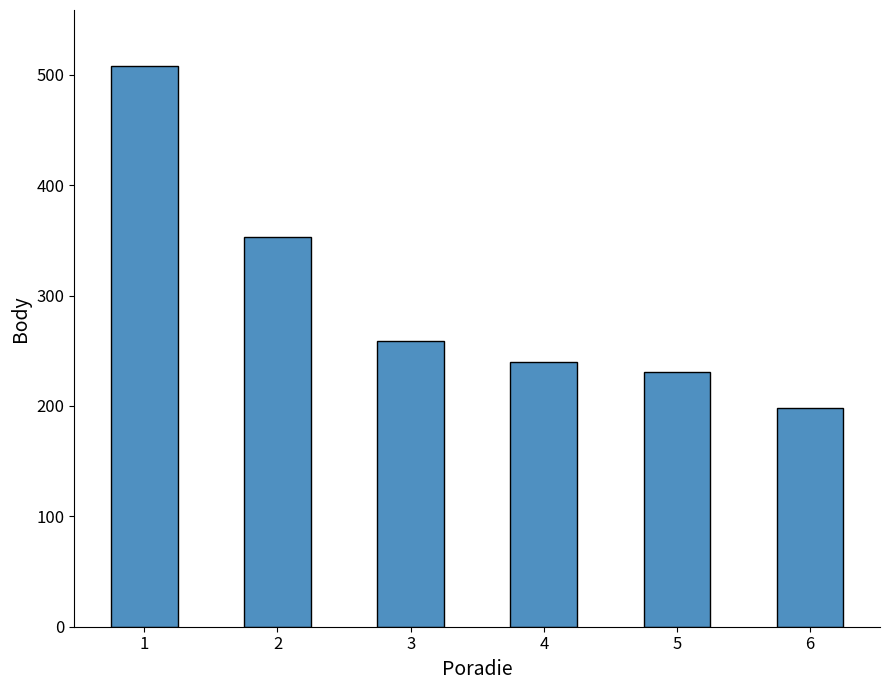

The chart shows a value of 349 at 6. True or false?

False